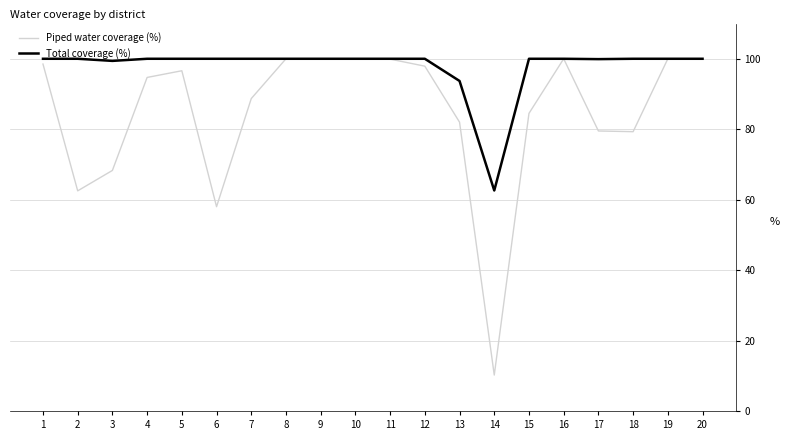

Which series has the widest spread of values?

Piped water coverage (%)